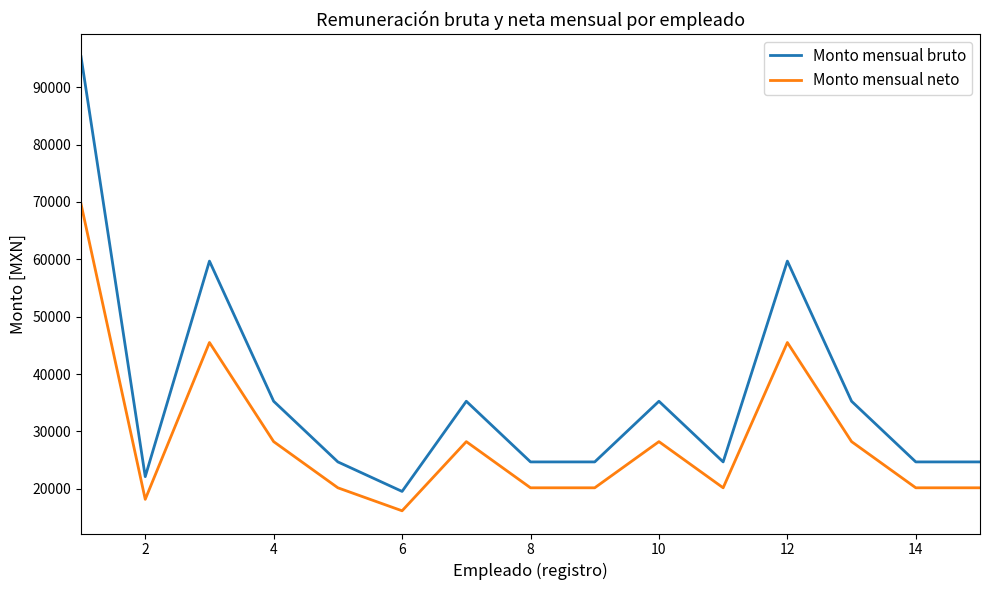

List the series in order of their peak value, highest first.

Monto mensual bruto, Monto mensual neto